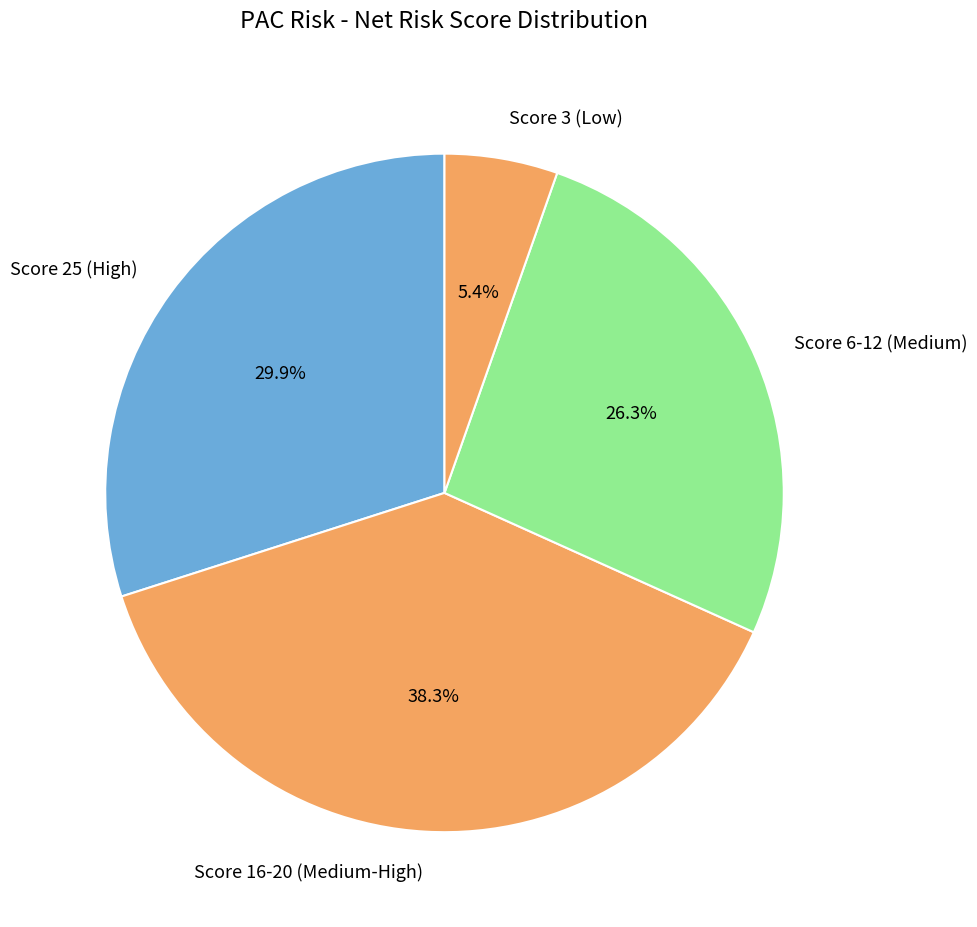

Combined, what portion of the pie is Score 25 (High) and Score 6-12 (Medium)?

56.3%